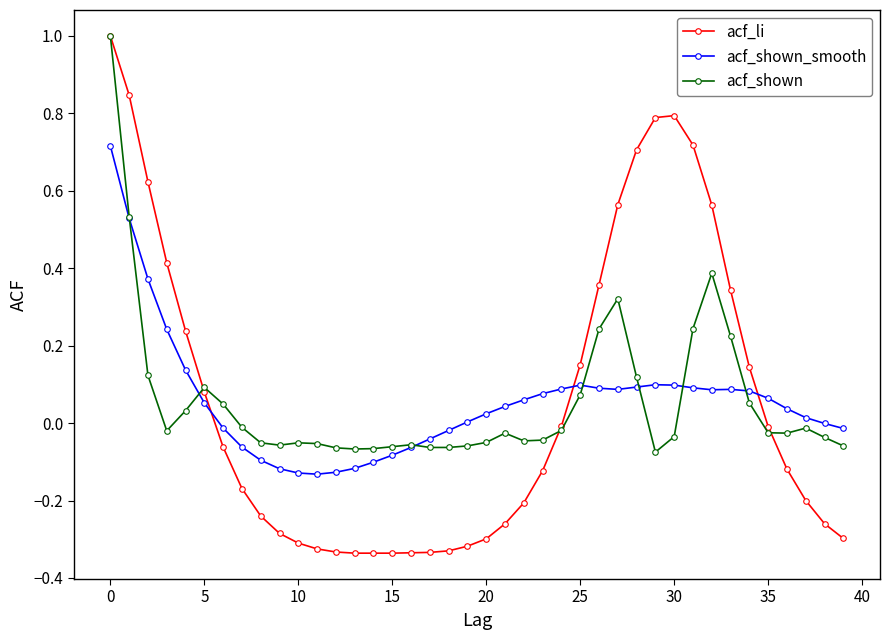

What is the sum of all acf_shown_smooth values?

2.3